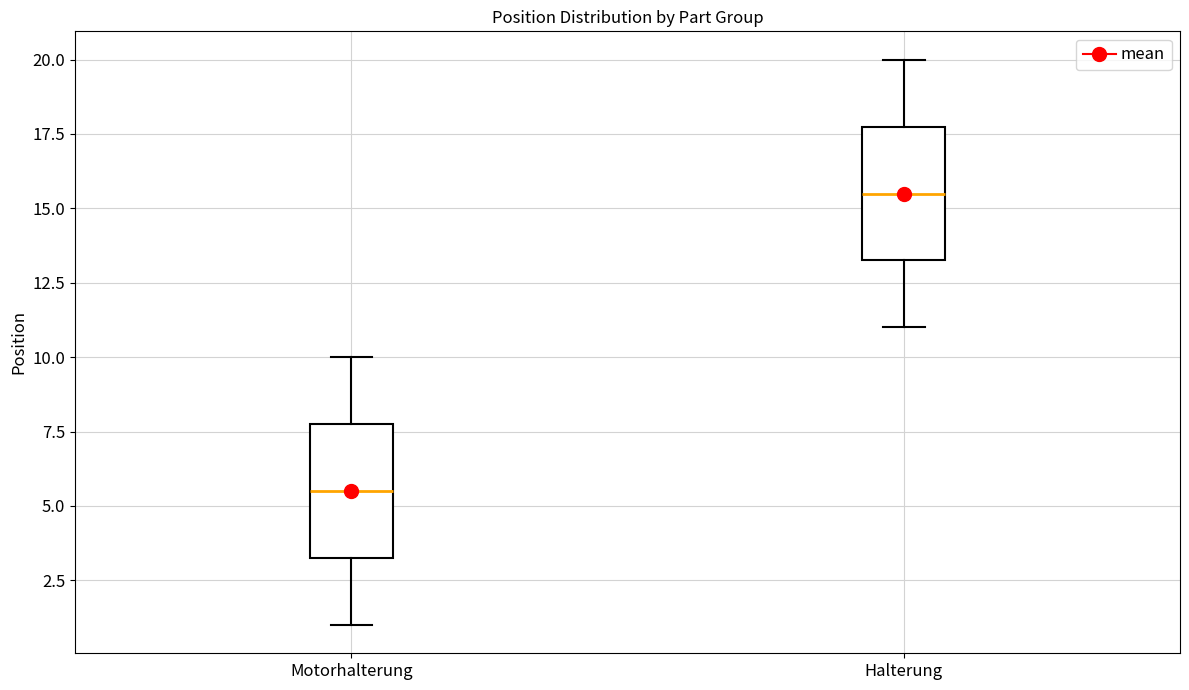

Which box's median line is the highest?

Halterung